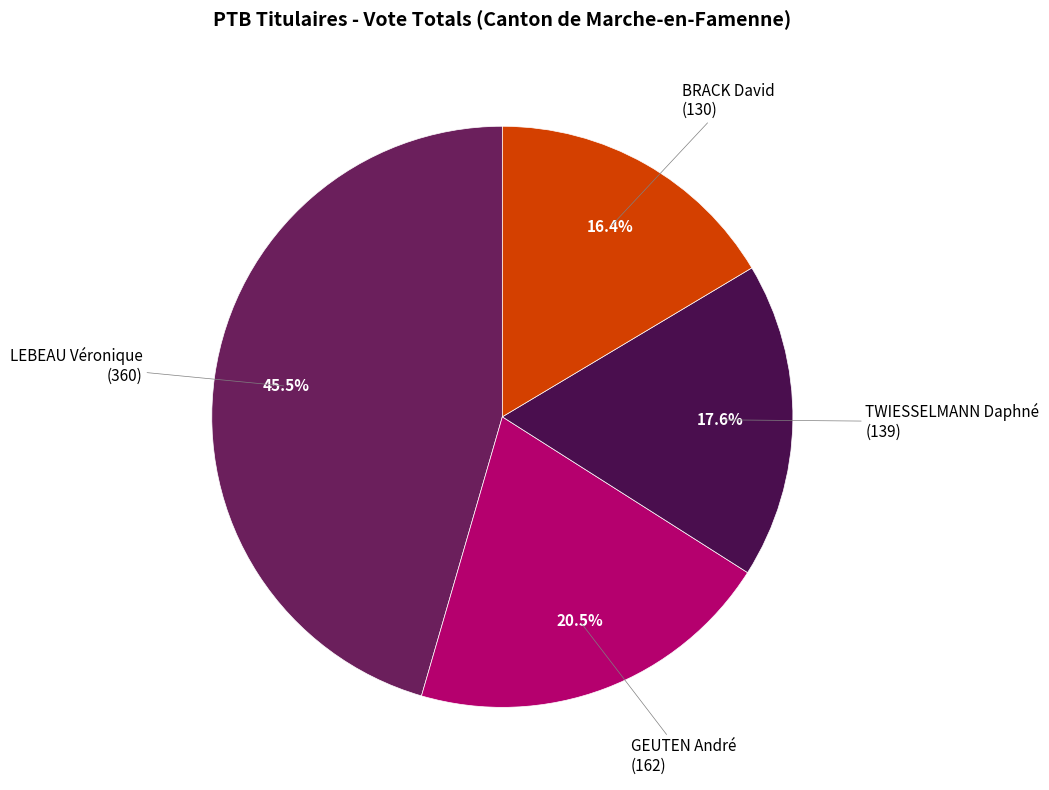

How many slices are in this pie chart?

4